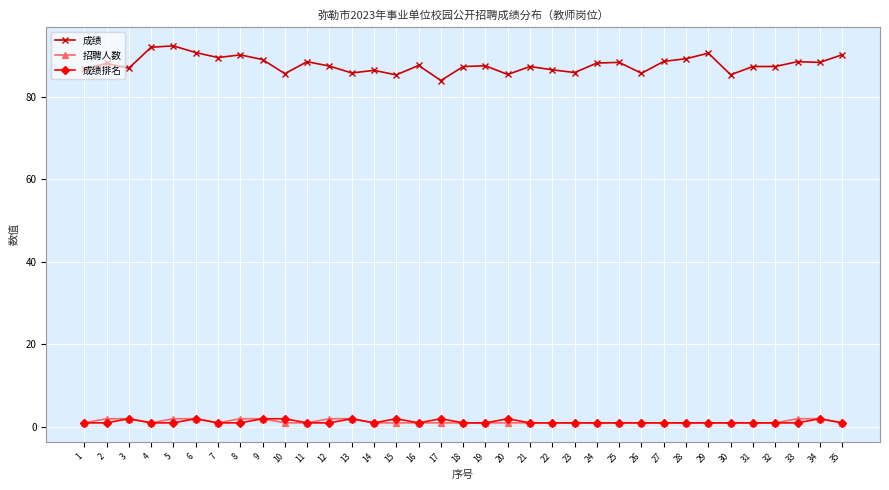

How many lines are shown in the chart?

3